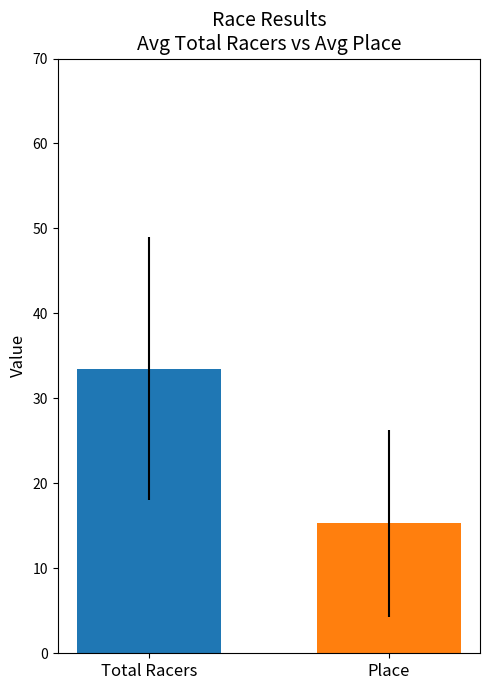

What is the minimum value shown in the chart?

15.3